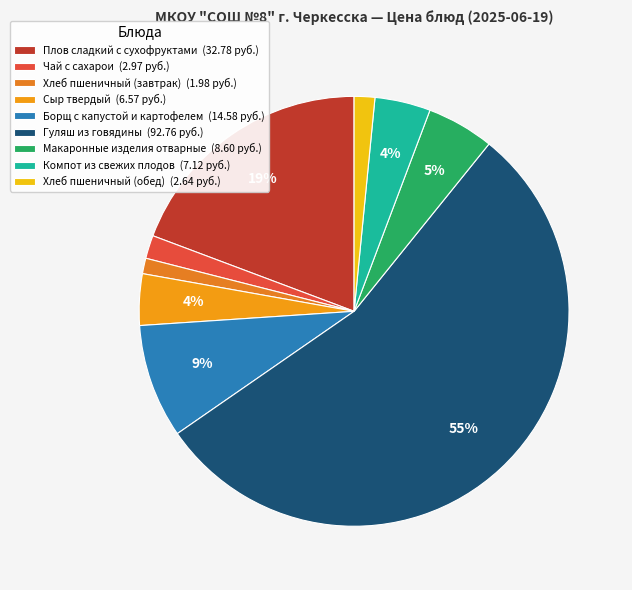

True or false: Гуляш из говядины accounts for 61% of the total.

False